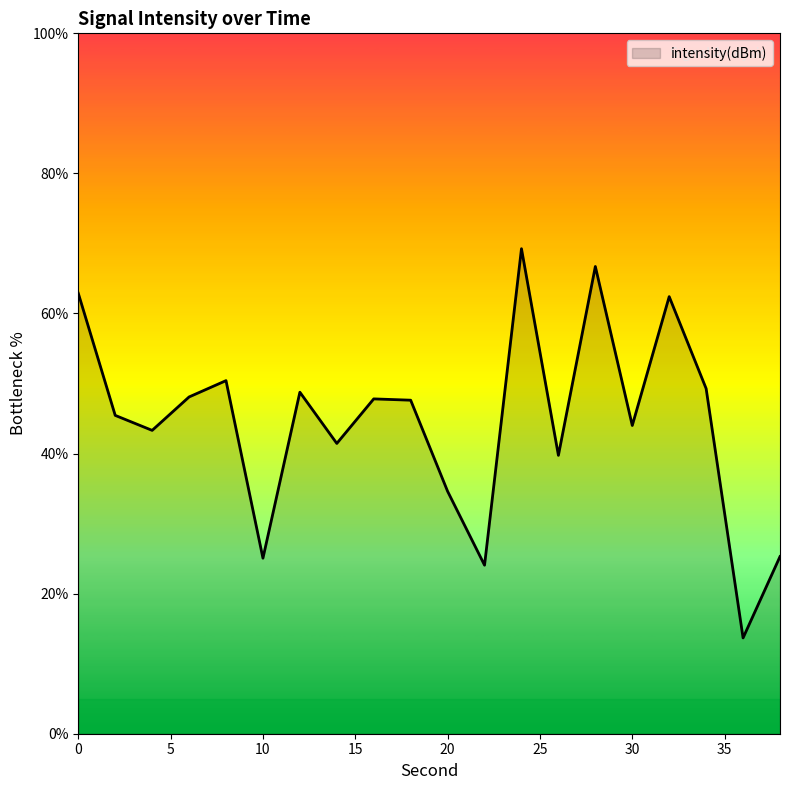

What is the difference between the maximum and minimum values?

55.6